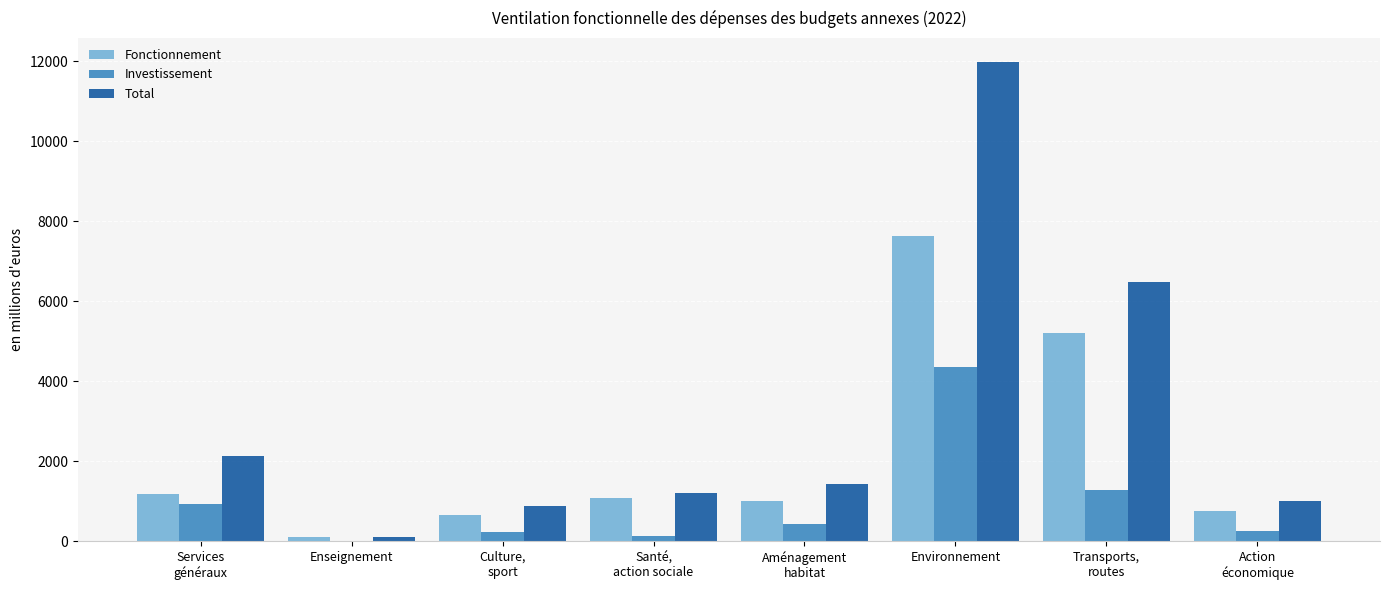

What is the sum of all Fonctionnement values?

17592.3